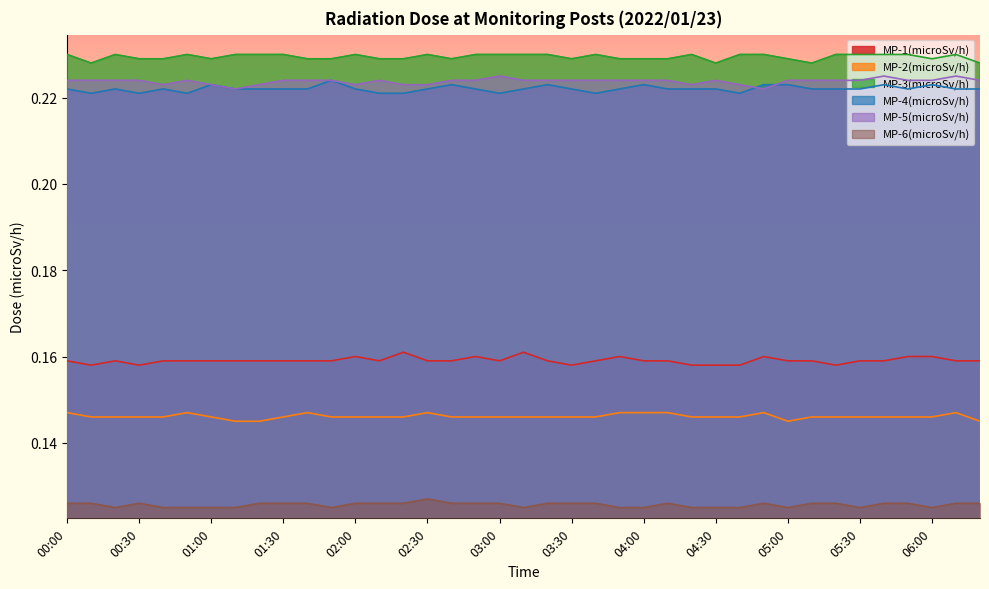

True or false: MP-2(microSv/h) and MP-5(microSv/h) intersect in this chart.

False